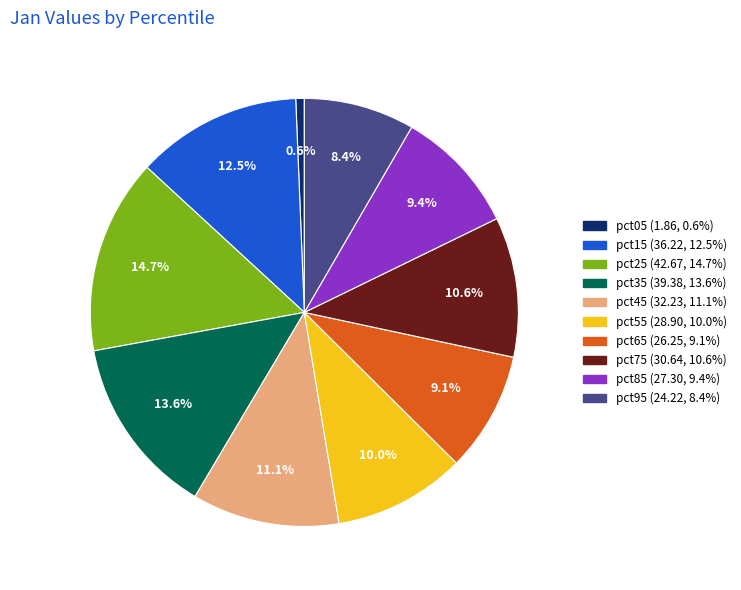

Does pct95 represent more than half of the total?

No